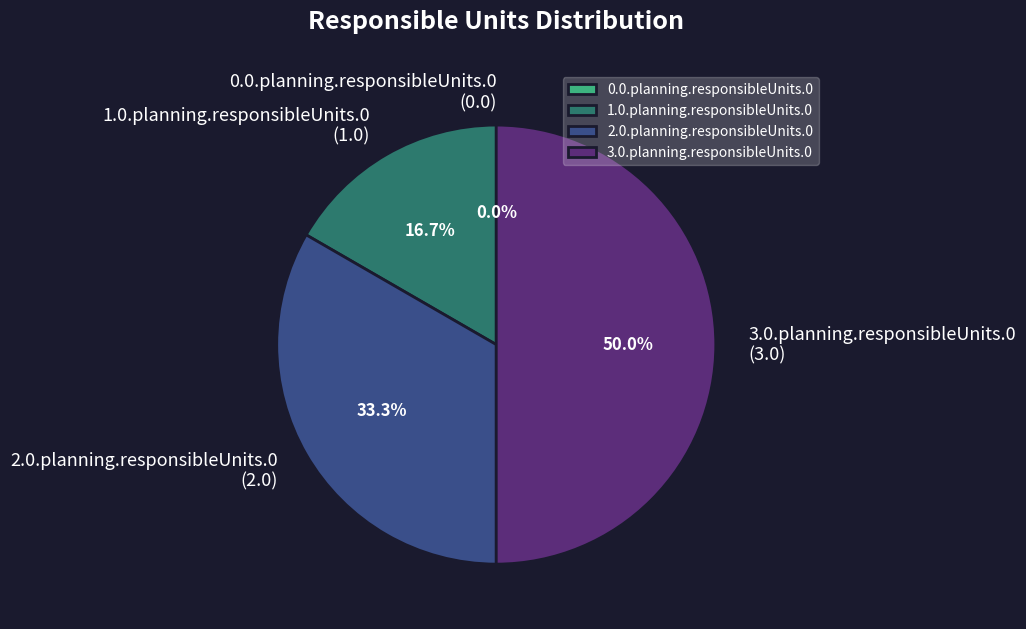

Which slice is the largest?

3.0.planning.responsibleUnits.0